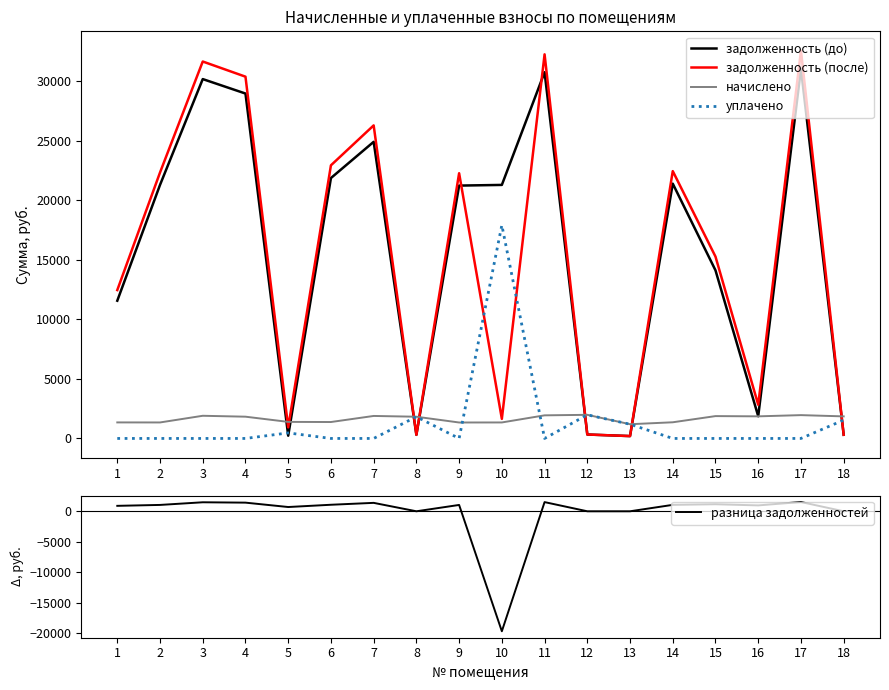

Reading left to right, list all the values displayed in this chart.

задолженность (до): 11572.3	21301.7	30193.7	28979.4	230.7	21878.9	24922.0	304.1	21244.5	21301.6	30769.3	330.8	199.1	21408.7	14124.3	1866.1	31058.4	308.9
задолженность (после): 12465.2	22343.0	31669.6	30396.0	929.5	22948.4	26302.6	304.1	22283.0	1644.4	32273.4	330.8	199.1	22461.3	15277.5	2830.7	32576.7	309.0
начислено: 1347.2	1343.9	1904.8	1828.3	1391.2	1380.3	1890.2	1824.7	1340.3	1343.9	1941.2	1984.9	1194.6	1358.5	1877.8	1857.1	1959.4	1853.8
уплачено: 0.0	0.0	0.0	0.0	465.0	0.0	0.0	1824.7	0.0	17918.4	0.0	1984.9	1194.6	0.0	0.0	0.0	0.0	1544.8
разница задолженностей: 893.0	1041.3	1475.9	1416.6	698.7	1069.5	1380.6	0.0	1038.5	-19657.2	1504.1	0.0	0.0	1052.6	1153.1	964.6	1518.2	0.0